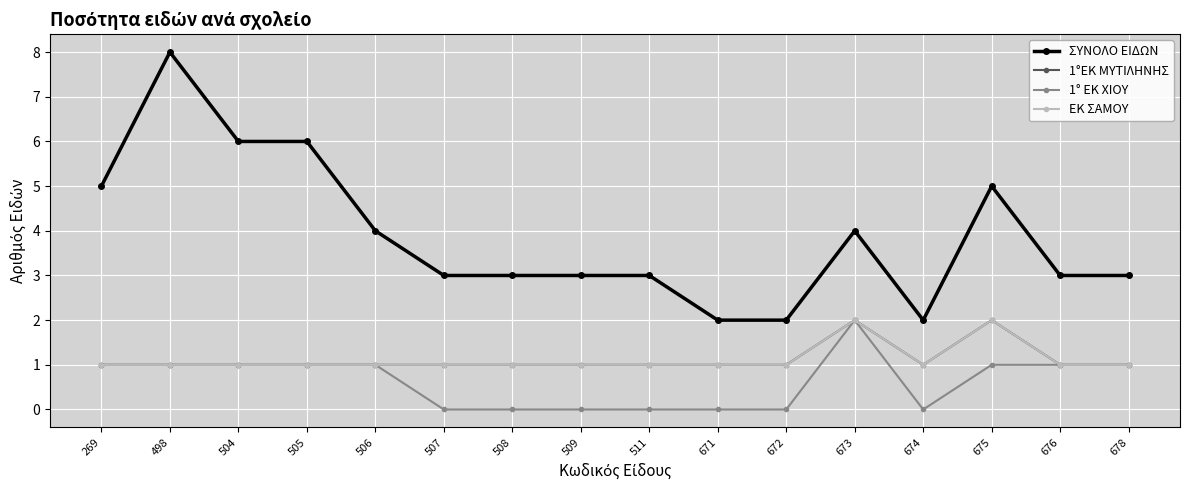

Is it true that 1°ΕΚ ΜΥΤΙΛΗΝΗΣ equals 2 at 504?

False